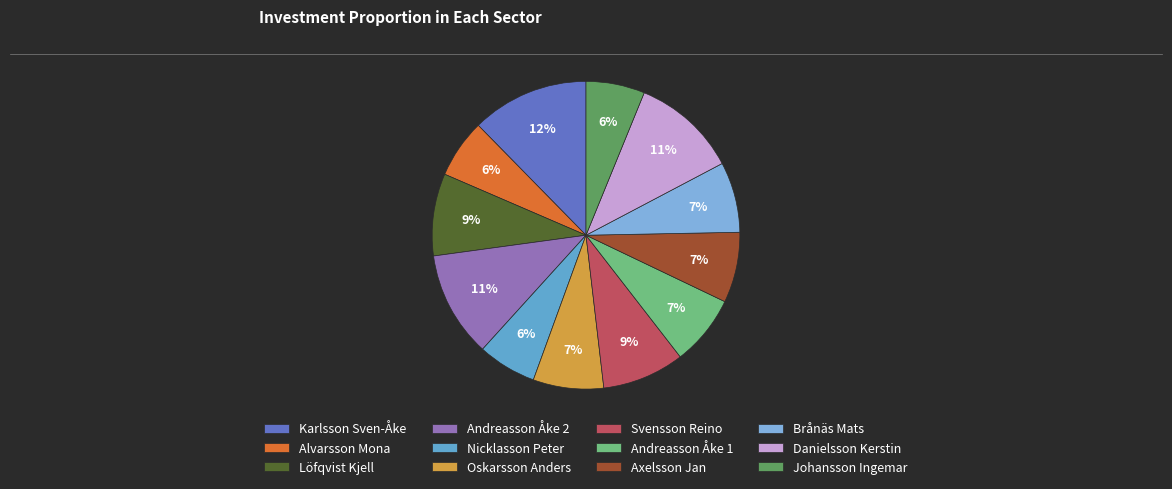

Is the sum of Svensson Reino and Nicklasson Peter greater than half?

No